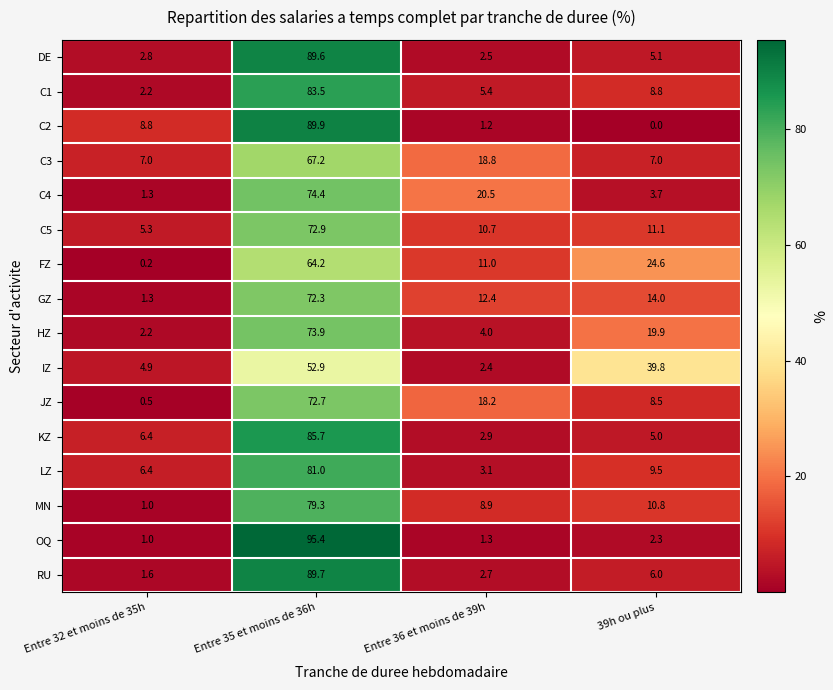

At how many categories does at least one series exceed 76?

1